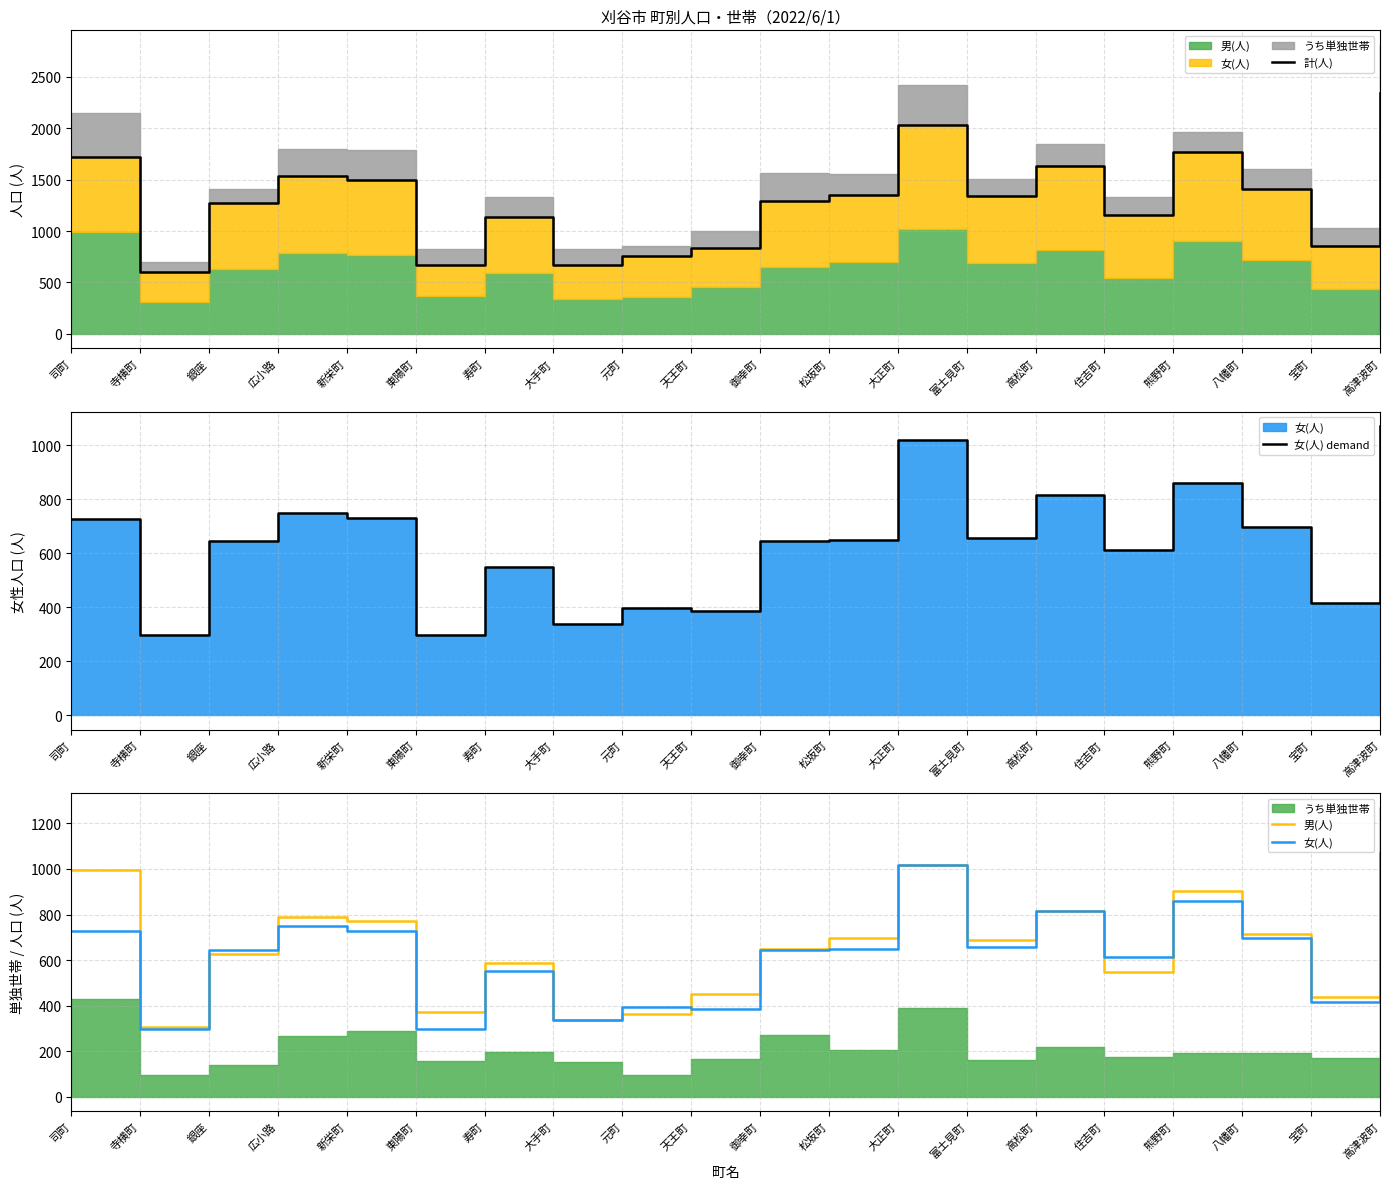

Where is the first local maximum for 女(人)?

広小路